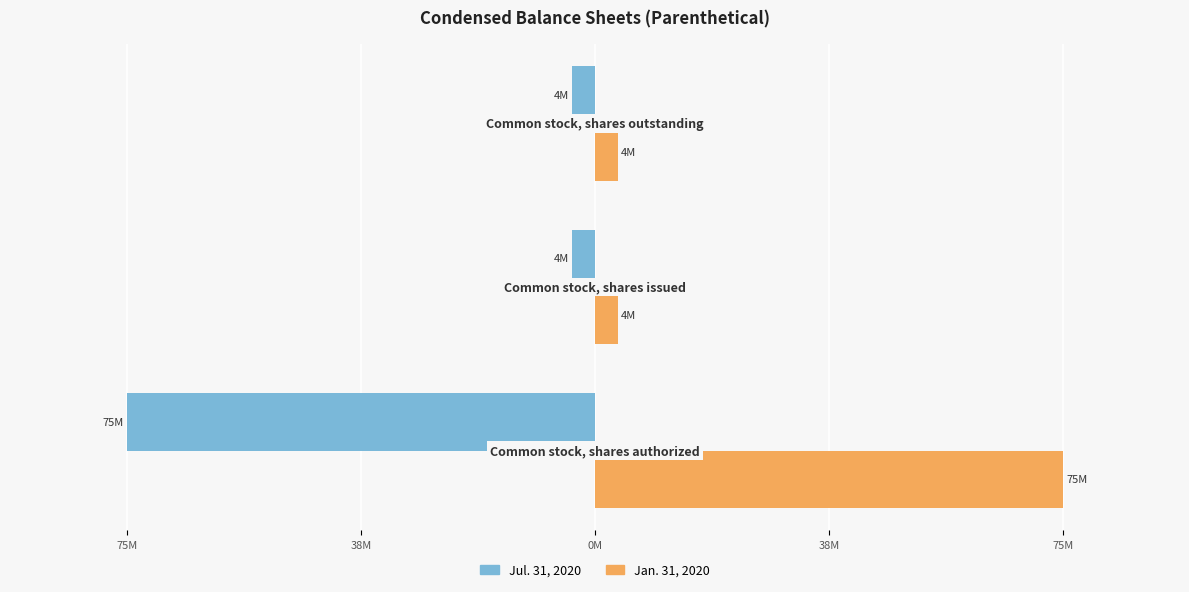

What are all the series names shown in the legend?

Jul. 31, 2020, Jan. 31, 2020